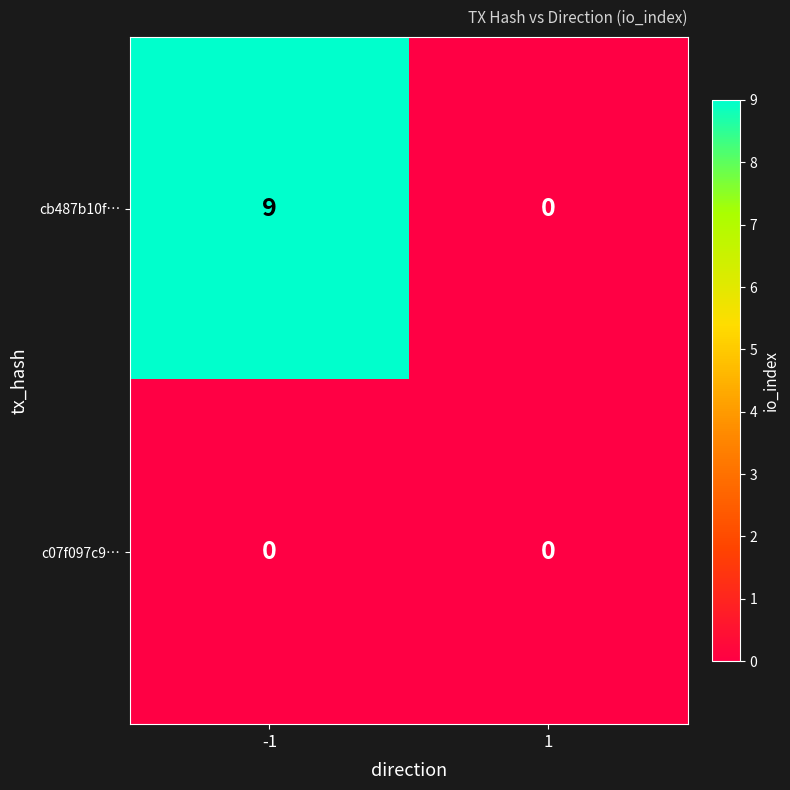

What is the sum of all cb487b10f… values?

9